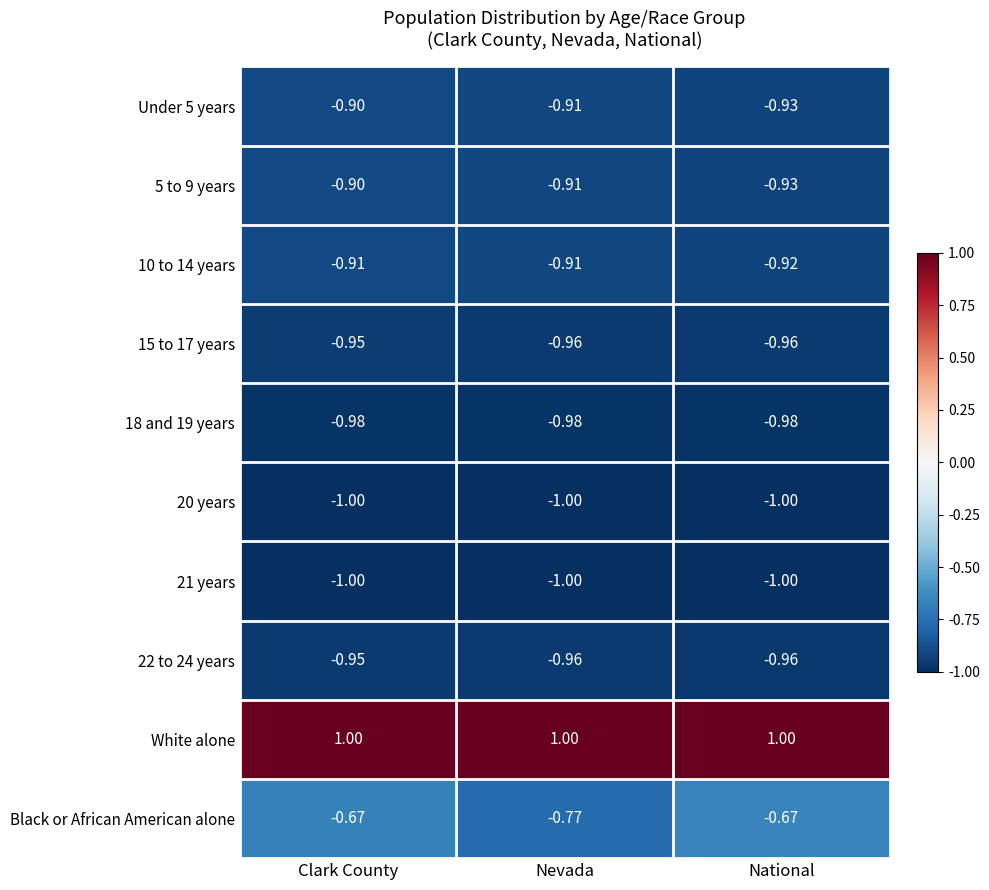

Which series has the widest spread of values?

Black or African American alone